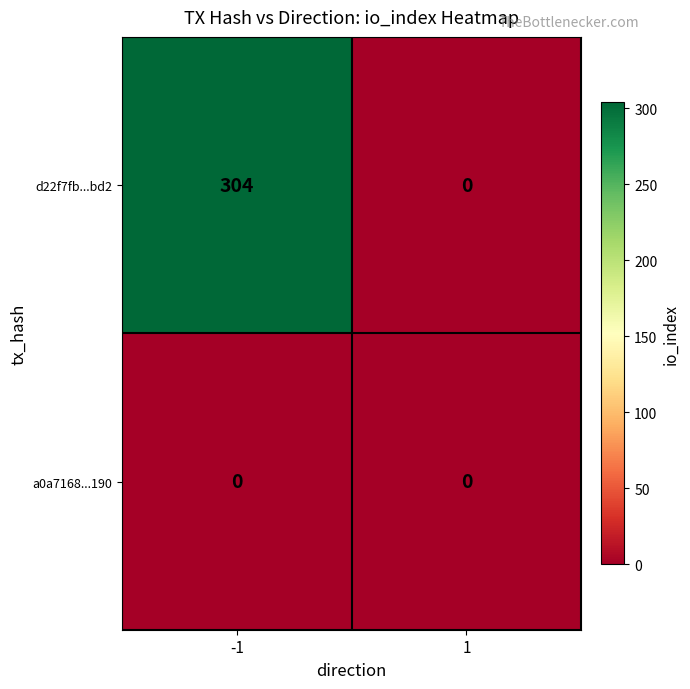

Reading left to right, extract all data points from this chart.

d22f7fb...bd2: 304	0
a0a7168...190: 0	0